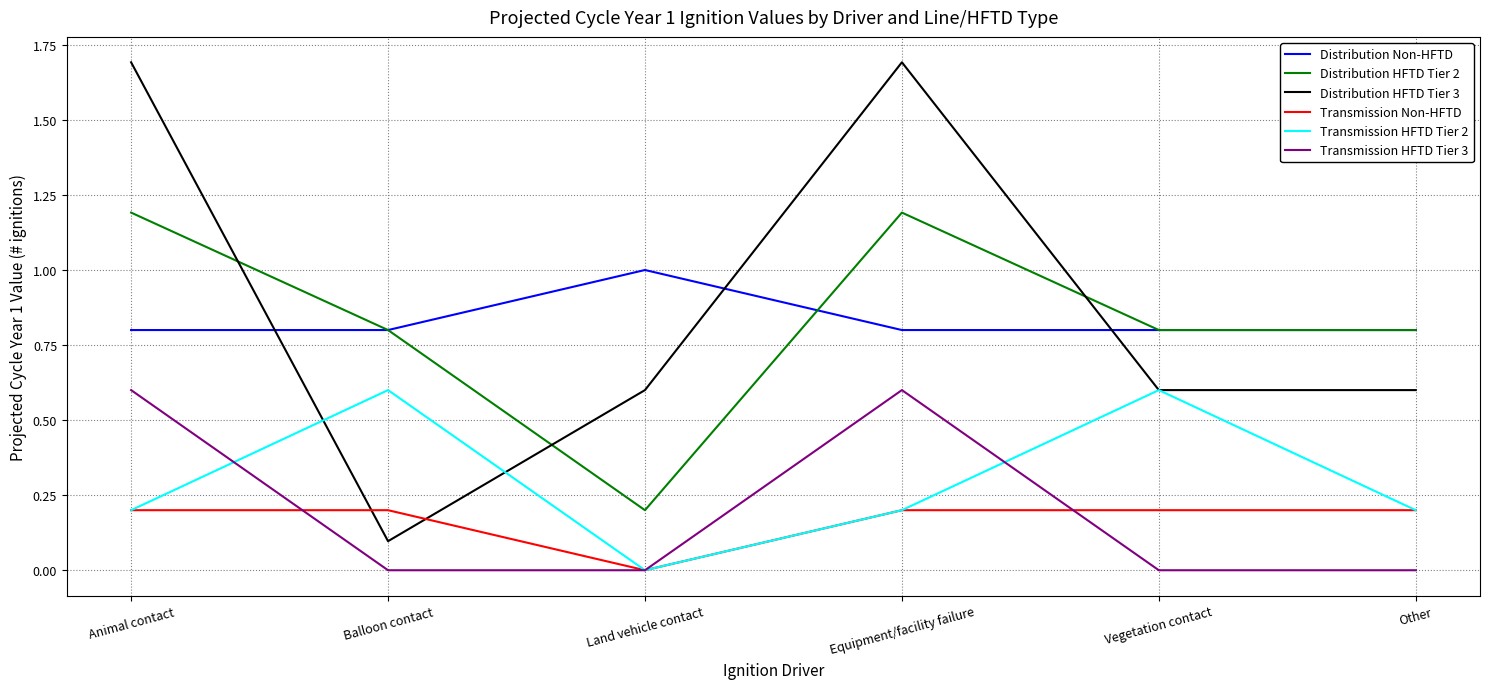

What position from the right is Other?

1